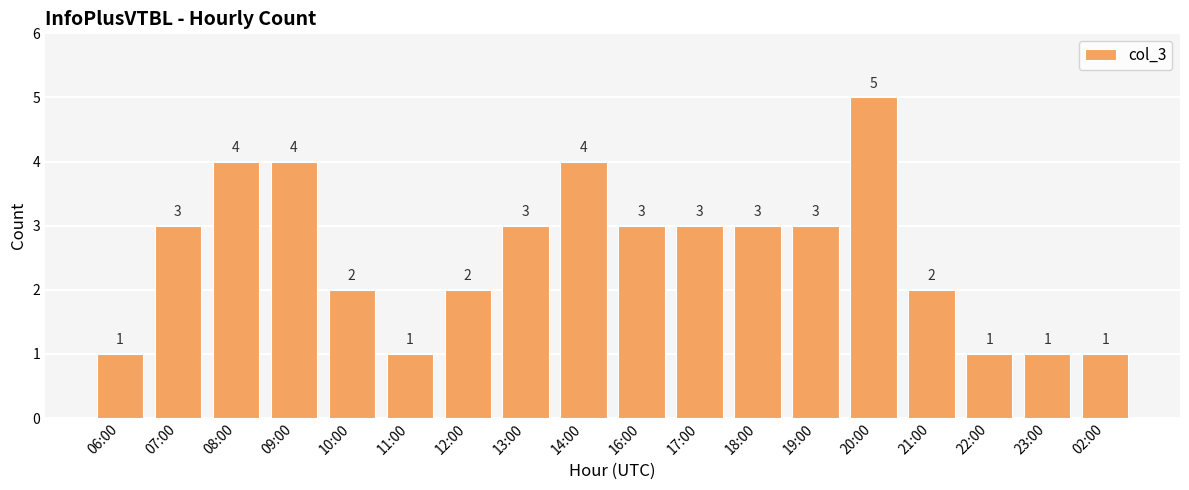

Reading left to right, what are all the values shown in this chart?

1	3	4	4	2	1	2	3	4	3	3	3	3	5	2	1	1	1